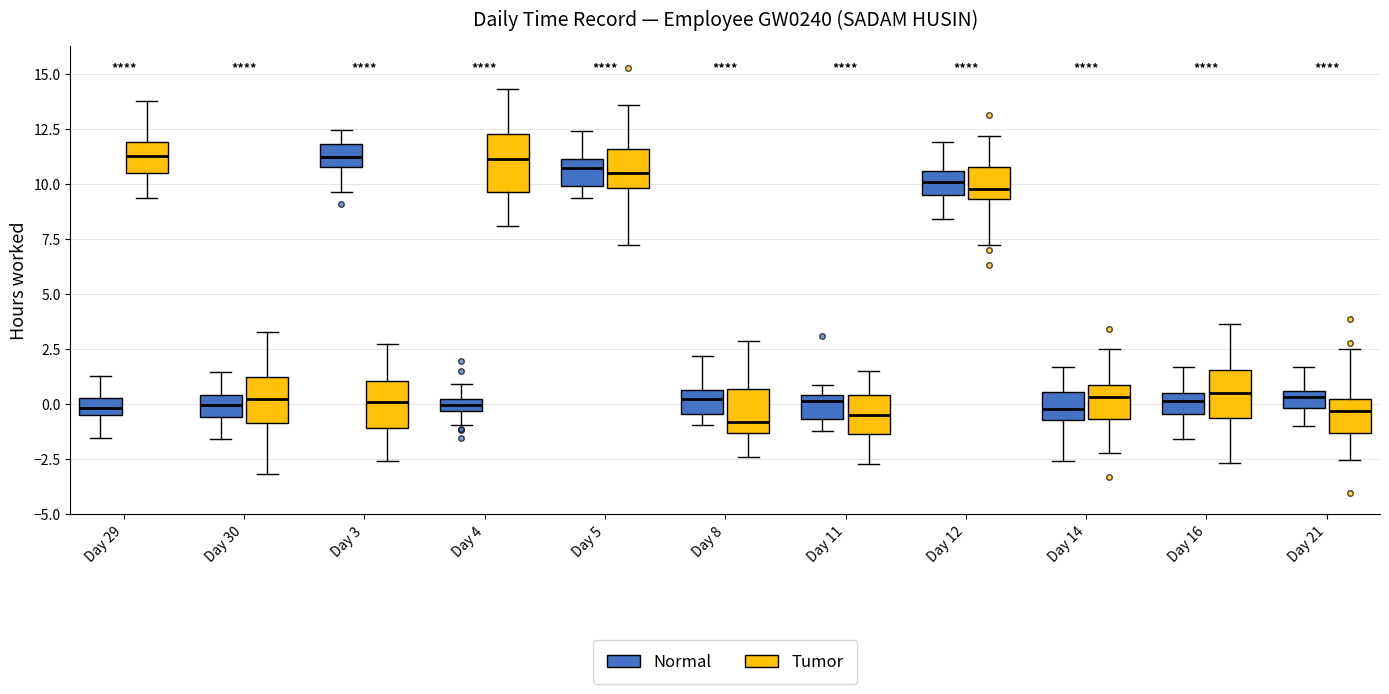

Where is the upper edge of the box for Day 21 (Normal) on the y-axis? The values are not printed on the chart, so give them approximately, as read against the axis.

0.5